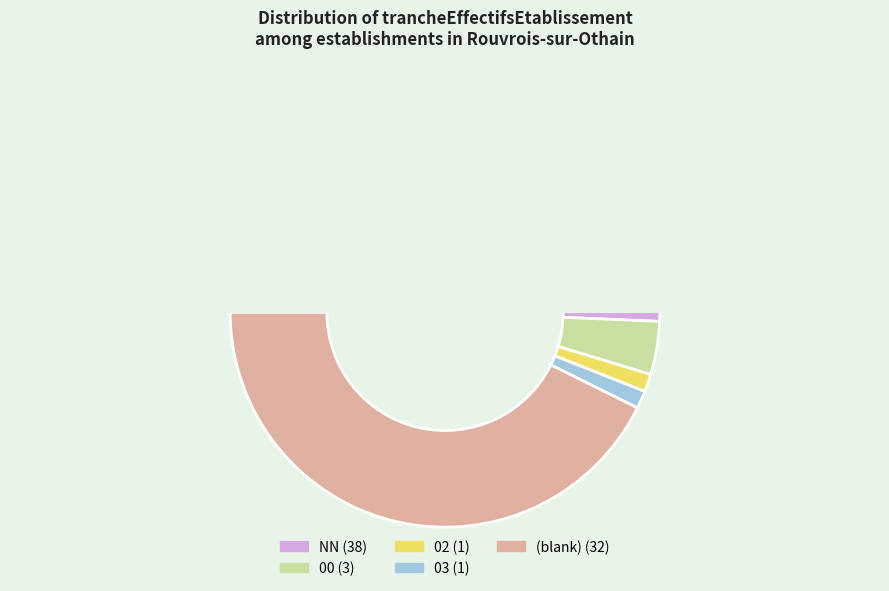

To the nearest percent, what portion does 00 represent?

4%